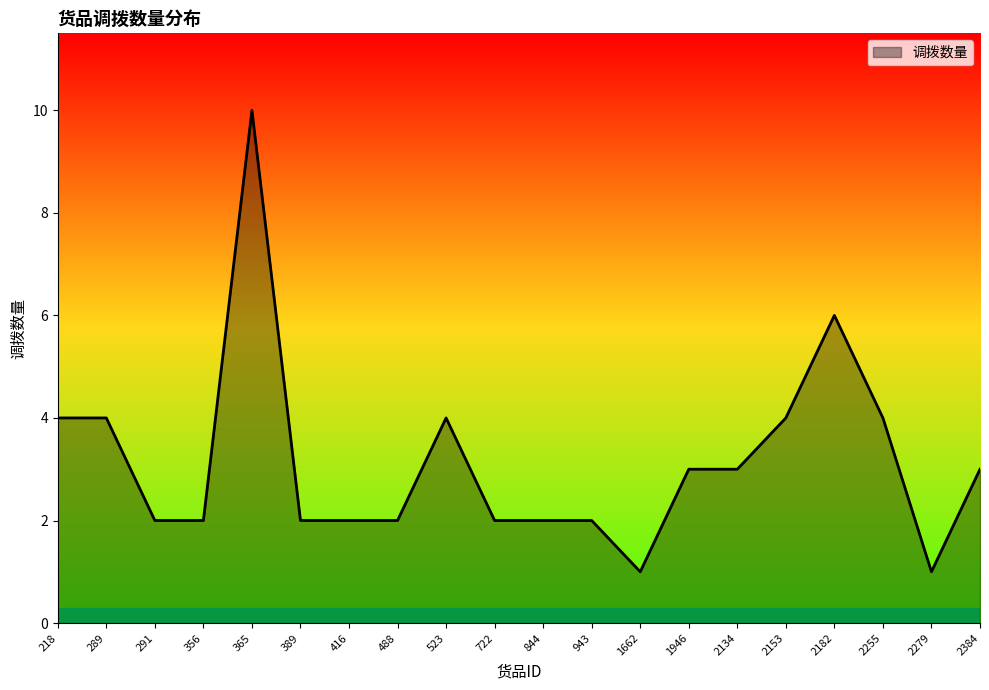

Reading right to left, transcribe all the data shown in this chart.

2384=3	2279=1	2255=4	2182=6	2153=4	2134=3	1946=3	1662=1	943=2	844=2	722=2	523=4	488=2	416=2	389=2	365=10	356=2	291=2	289=4	218=4